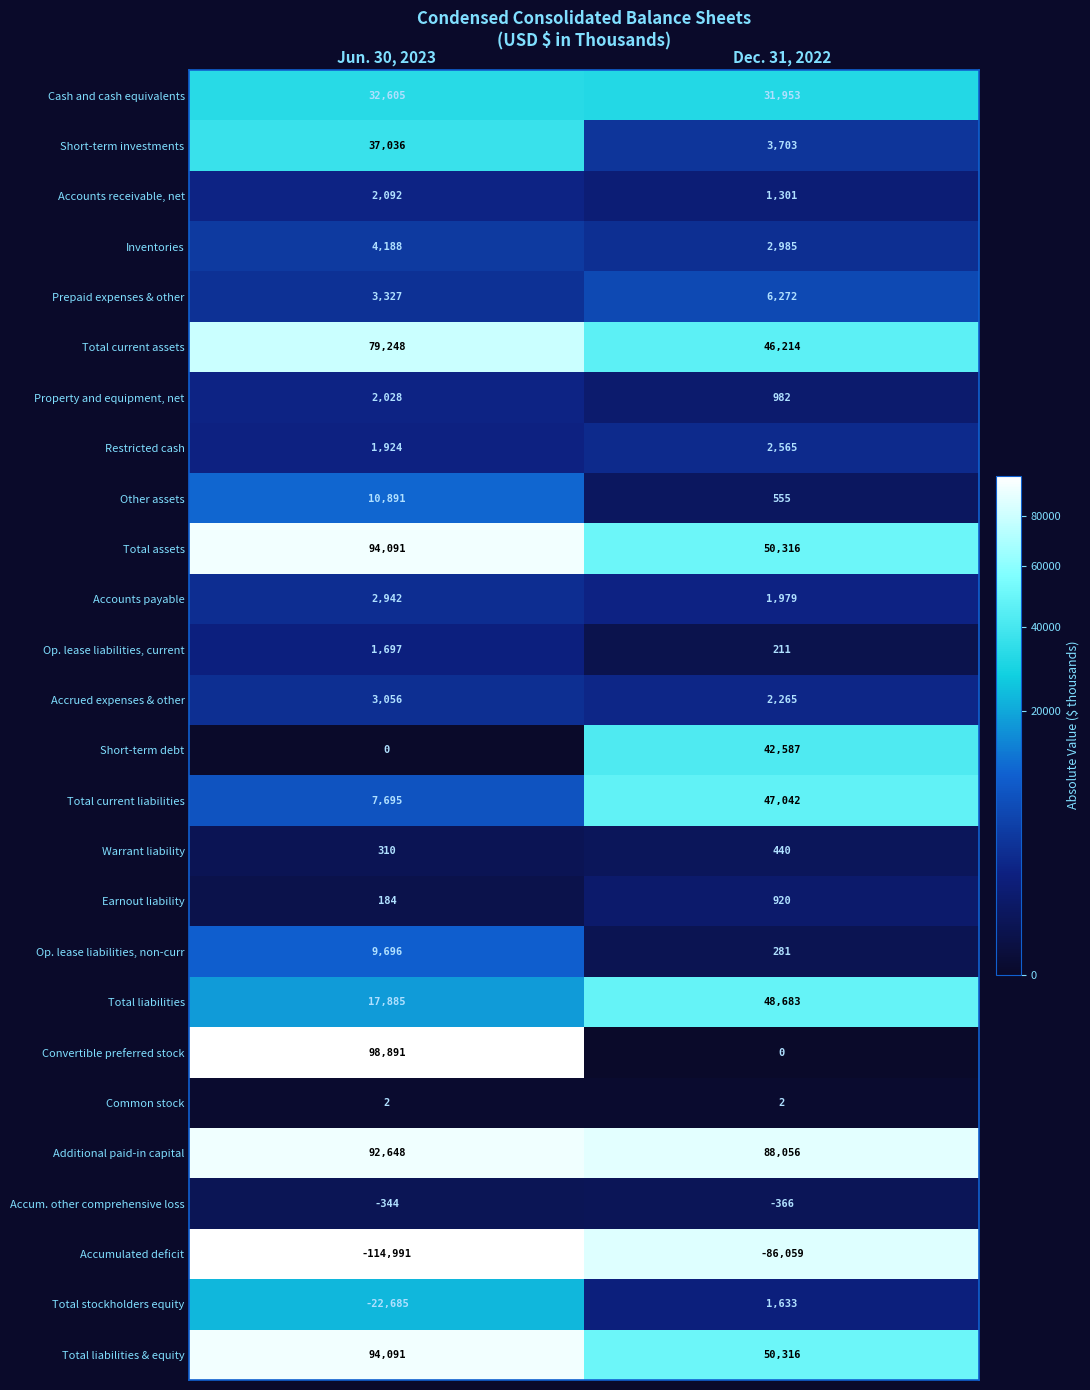

Rank the categories by Accum. other comprehensive loss value from lowest to highest.

Dec. 31, 2022, Jun. 30, 2023